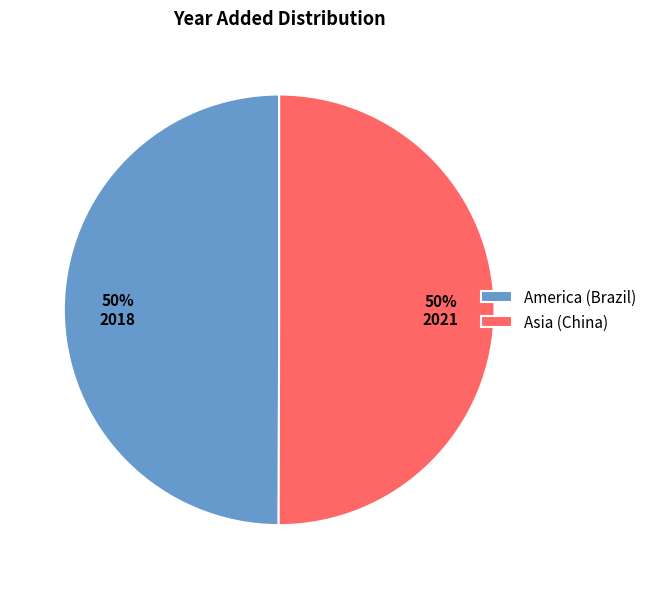

True or false: Asia (China) accounts for 37% of the total.

False